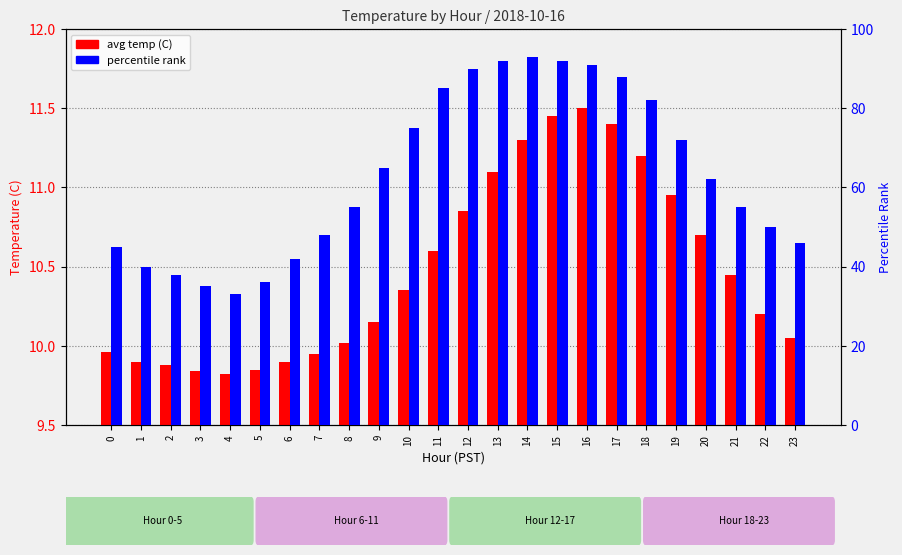

What is the average value of the percentile rank series?

62.9